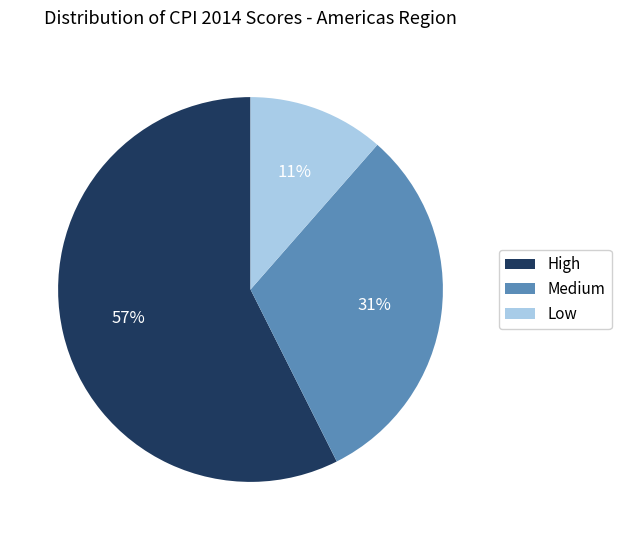

Do Medium and High together represent more than half of the pie?

Yes